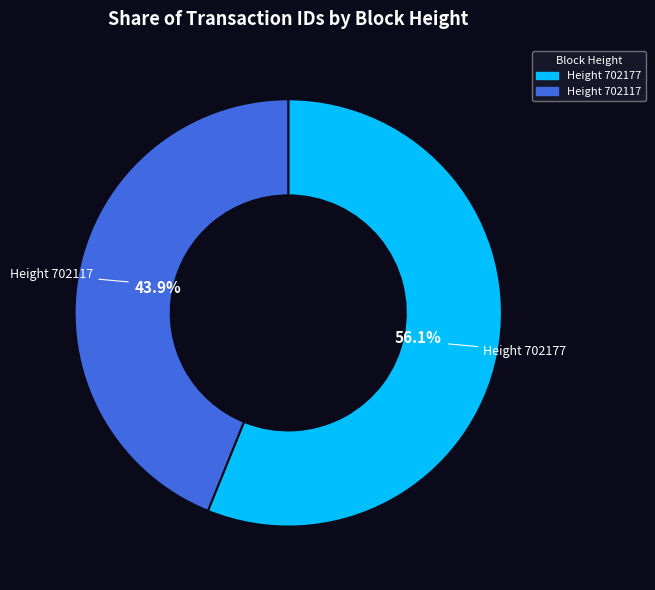

Is there any slice that represents more than half of the pie?

Yes